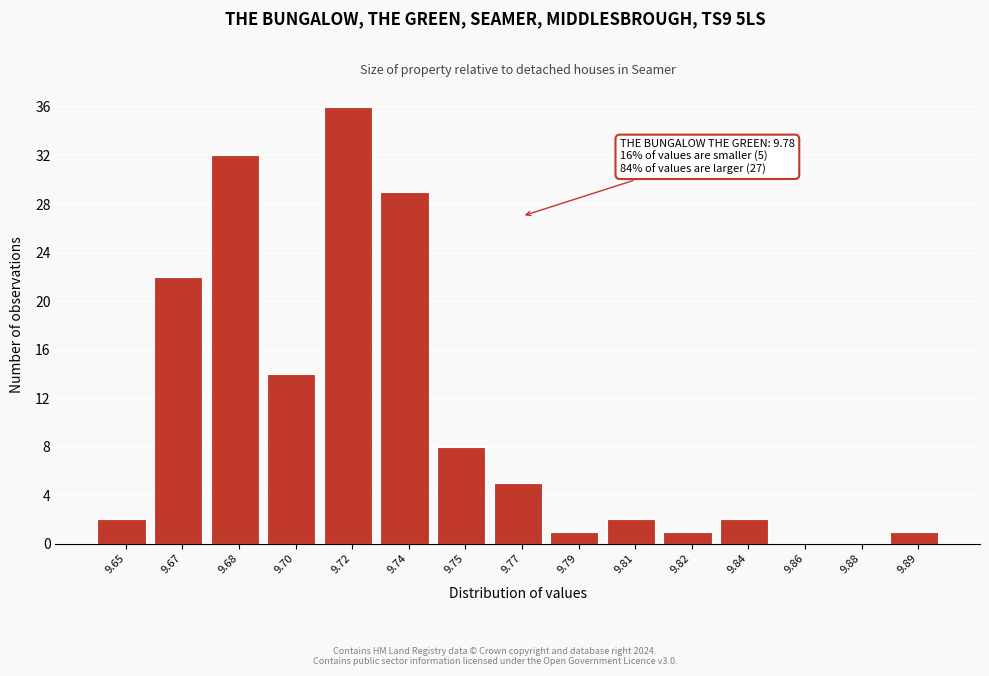

Reading right to left, extract all data points from this chart.

9.89=1	9.88=0	9.86=0	9.84=2	9.82=1	9.81=2	9.79=1	9.77=5	9.75=8	9.74=29	9.72=36	9.70=14	9.68=32	9.67=22	9.65=2